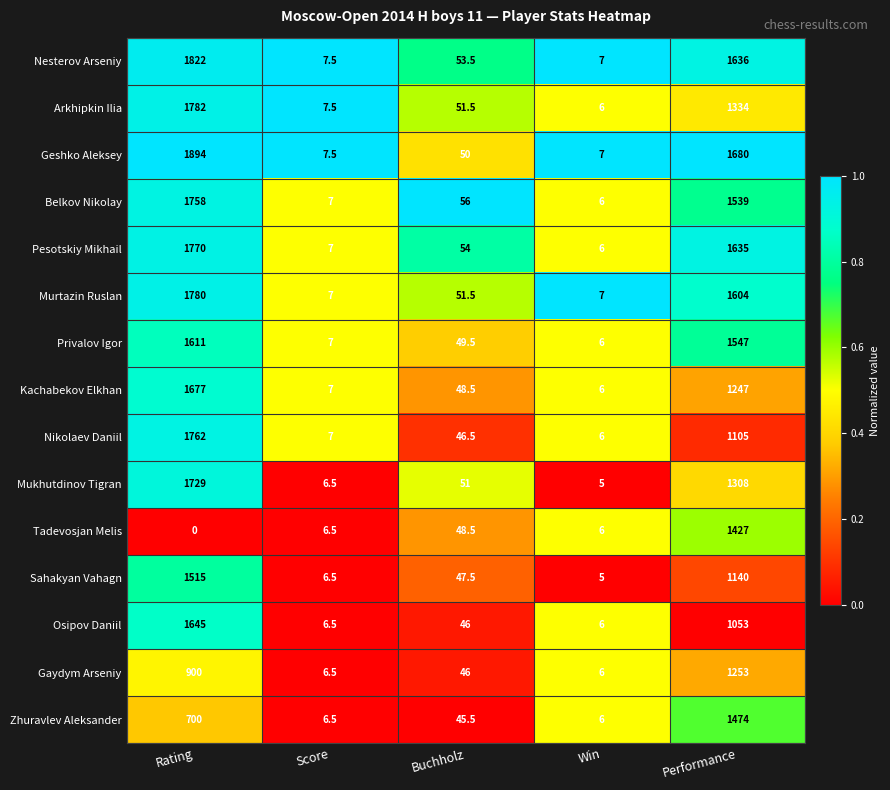

Which label corresponds to the largest value in the chart?

Rating